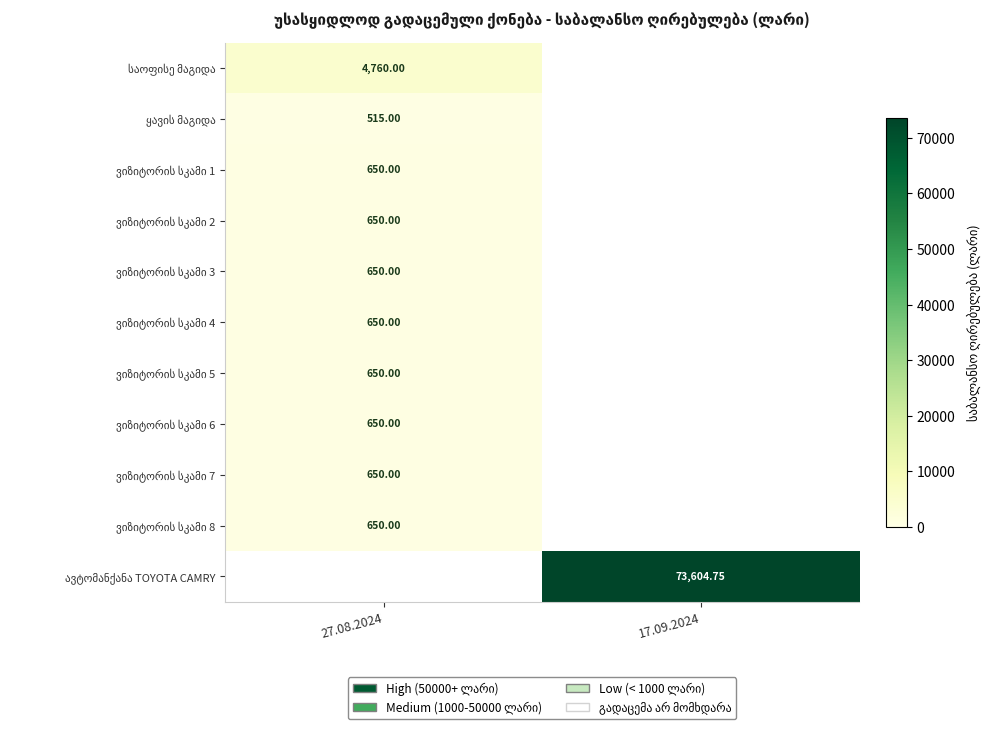

What is the highest value of the ვიზიტორის სკამი 5 series?

650.0